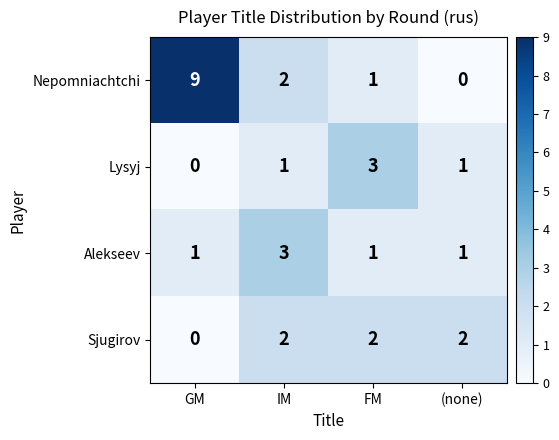

Reading left to right, extract all data points from this chart.

Nepomniachtchi: GM=9	IM=2	FM=1	(none)=0
Lysyj: GM=0	IM=1	FM=3	(none)=1
Alekseev: GM=1	IM=3	FM=1	(none)=1
Sjugirov: GM=0	IM=2	FM=2	(none)=2